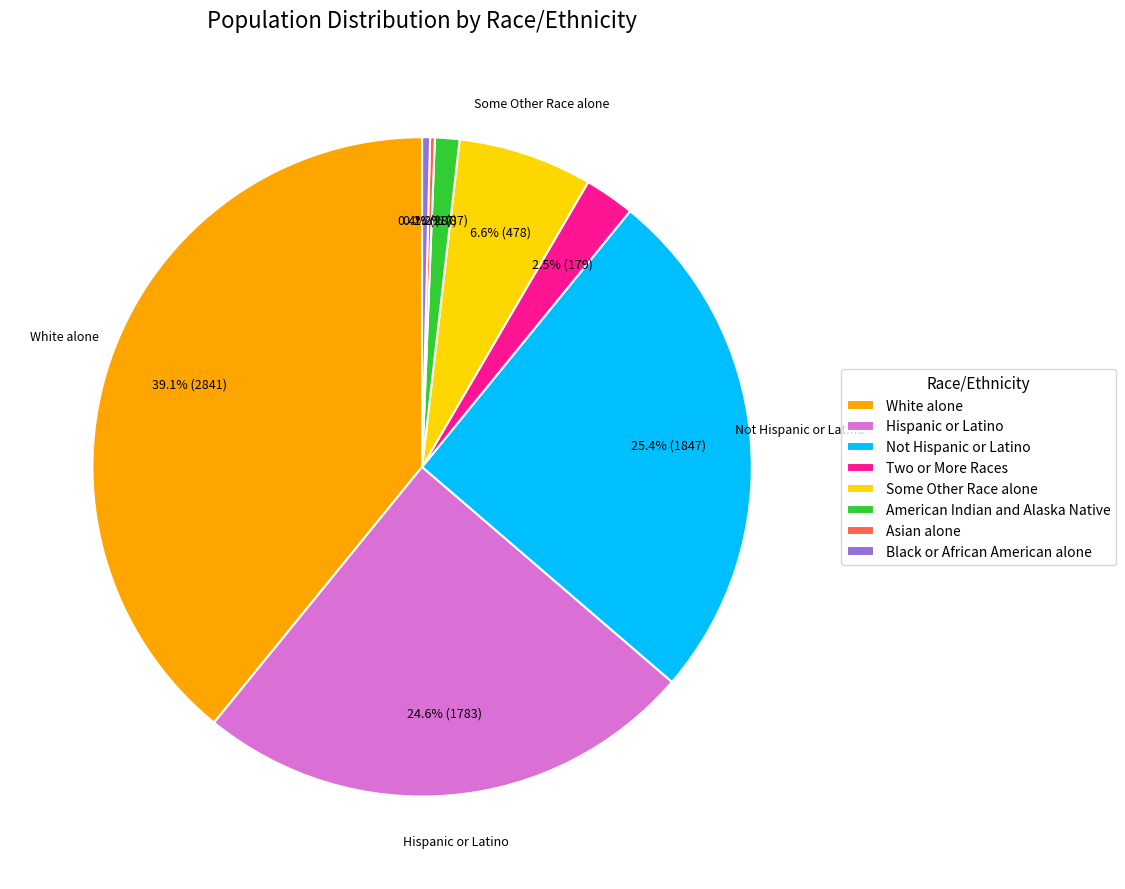

True or false: Not Hispanic or Latino accounts for 25% of the total.

True